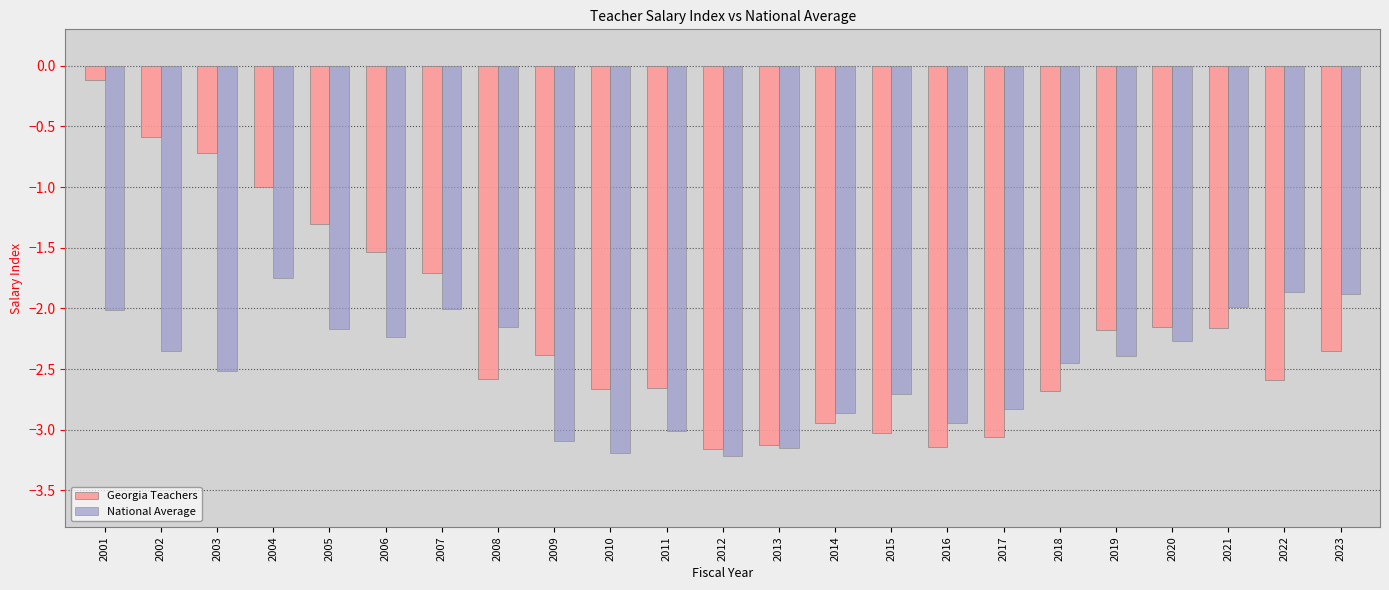

Is it true that National Average equals -3.0 at 2020?

False